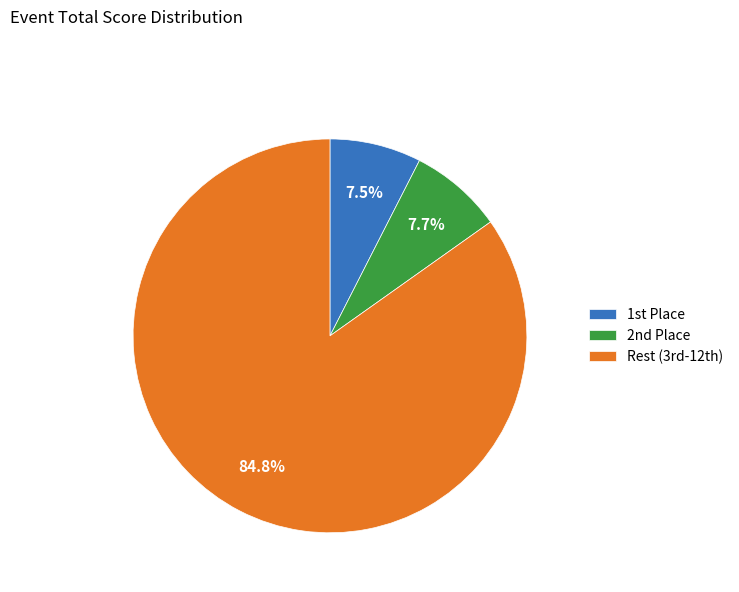

Does any single category account for the majority?

Yes